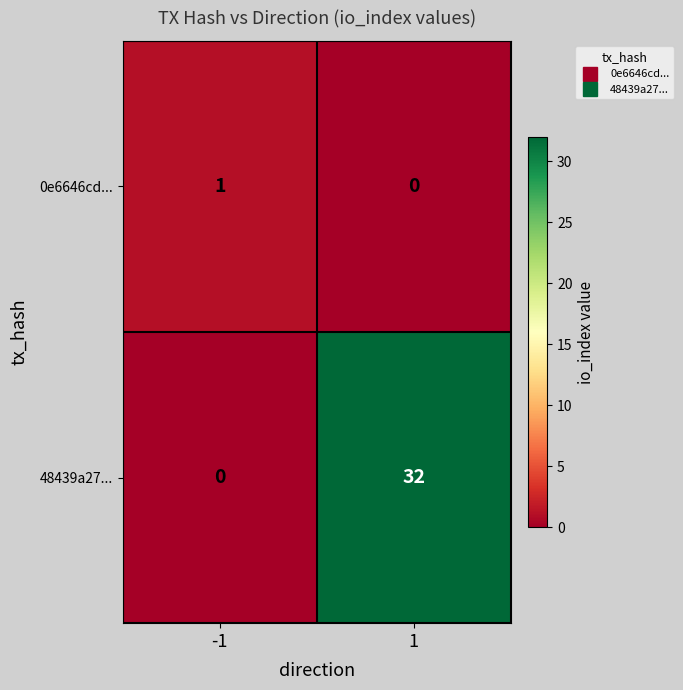

Rank the series at -1 from highest to lowest value.

0e6646cd..., 48439a27...